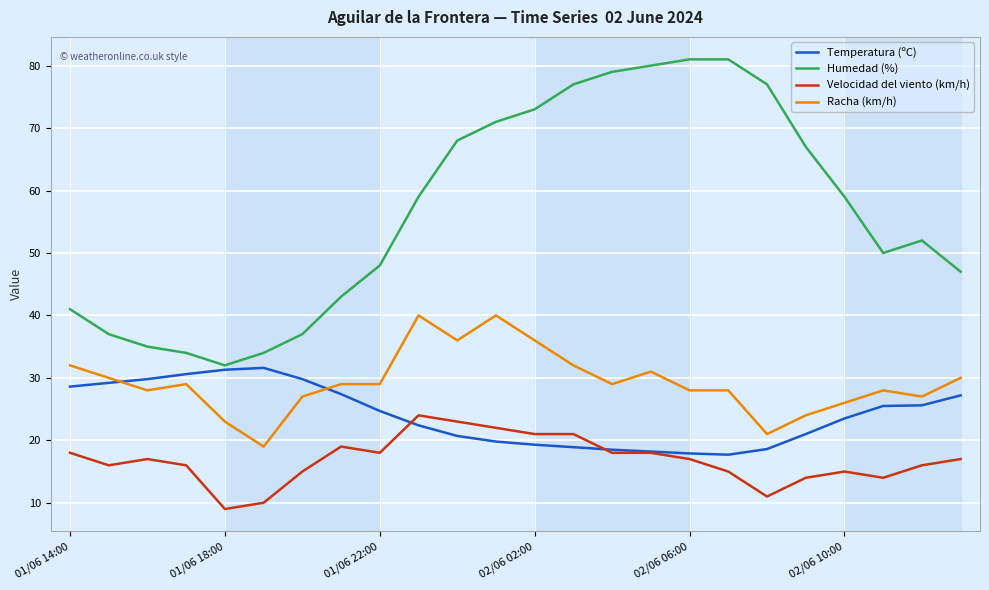

Which series has the largest total across all categories?

Humedad (%)